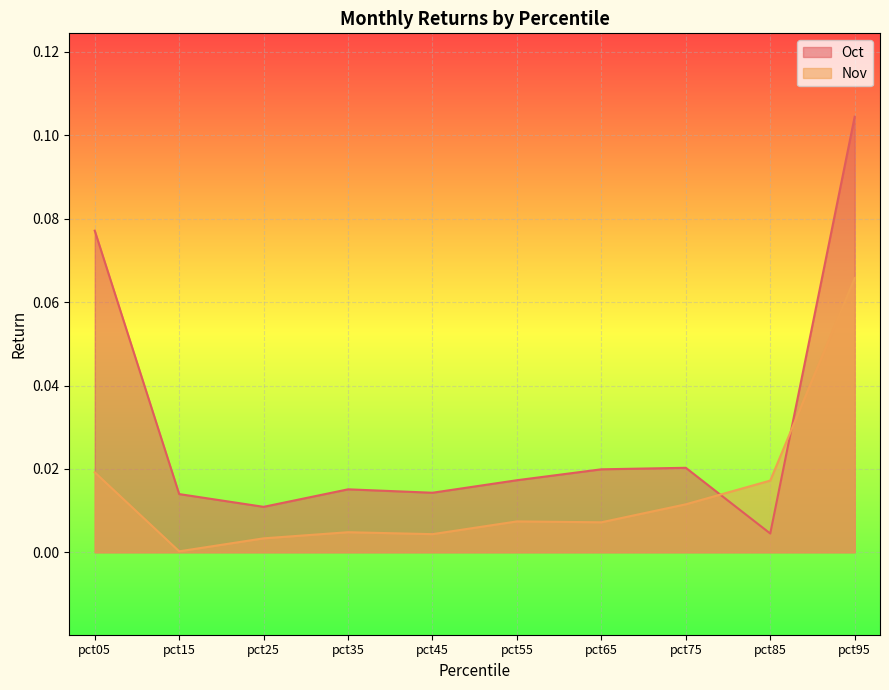

Rank the series at pct75 from highest to lowest value.

Oct, Nov